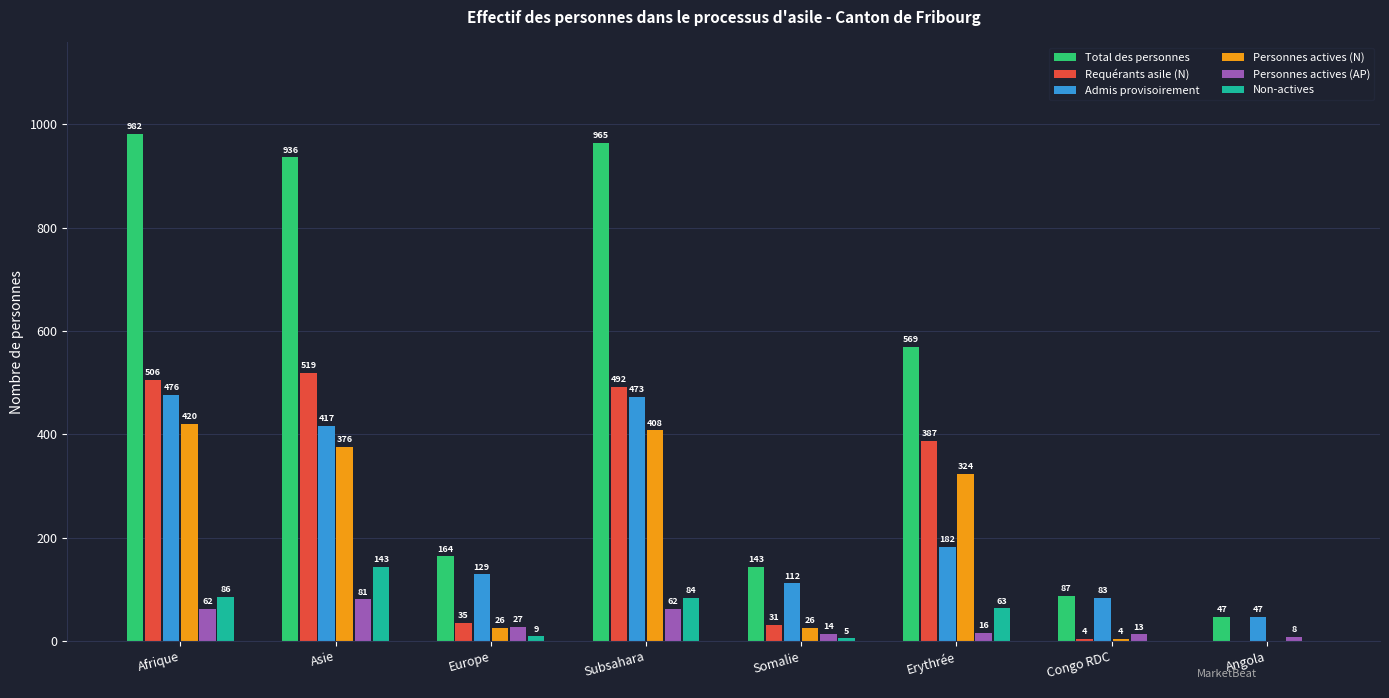

Between Asie and Congo RDC, which series saw the biggest shift?

Total des personnes